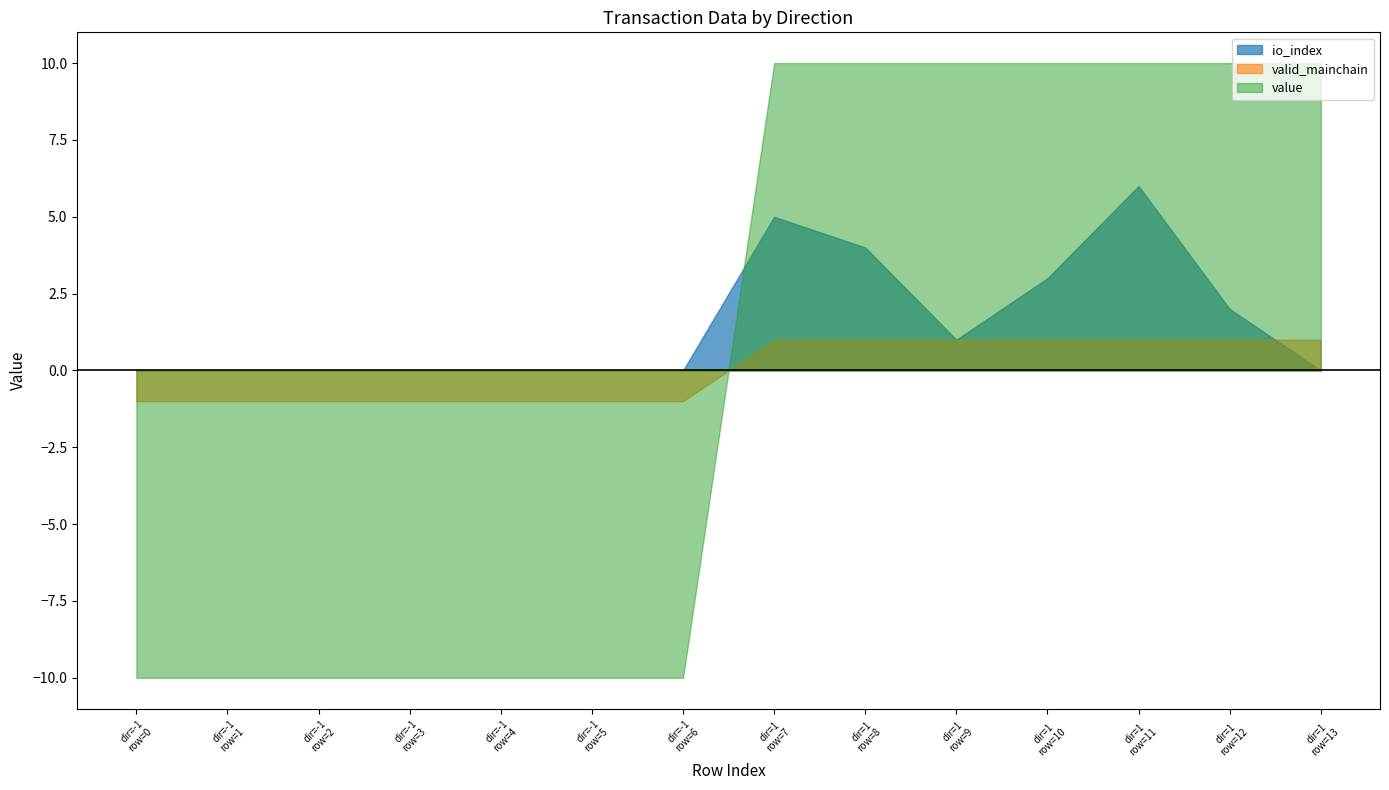

What is the highest value of the io_index series?

6